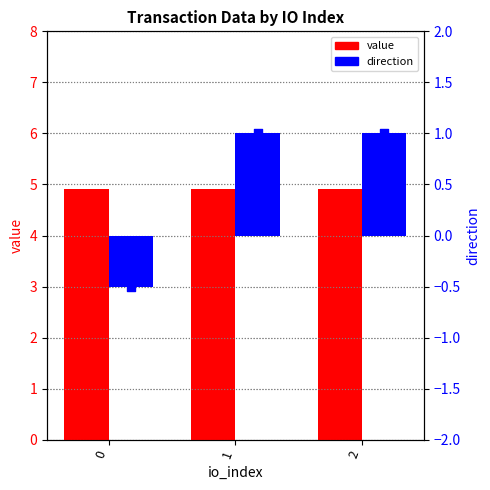

Which series reaches the maximum Y coordinate?

value